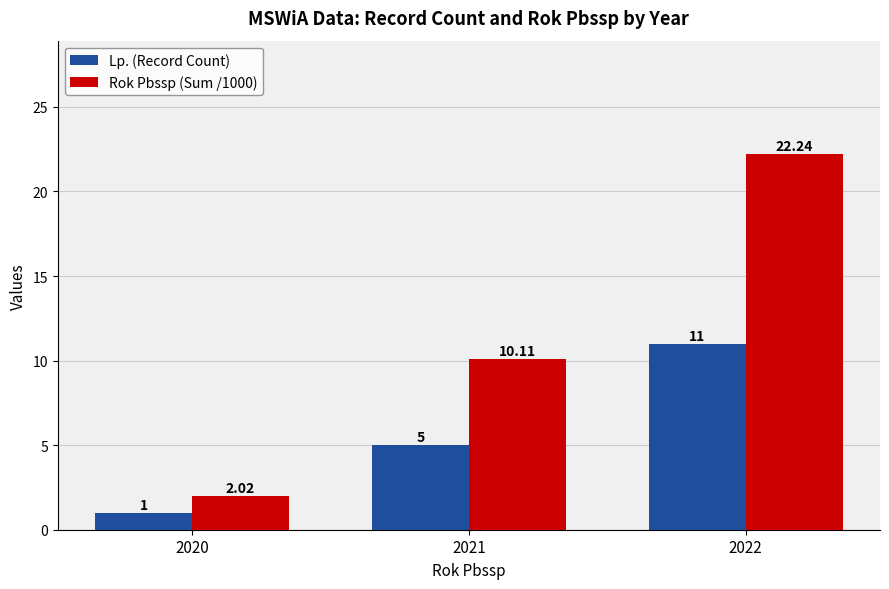

How many data points in Rok Pbssp (Sum /1000) are above 10?

2